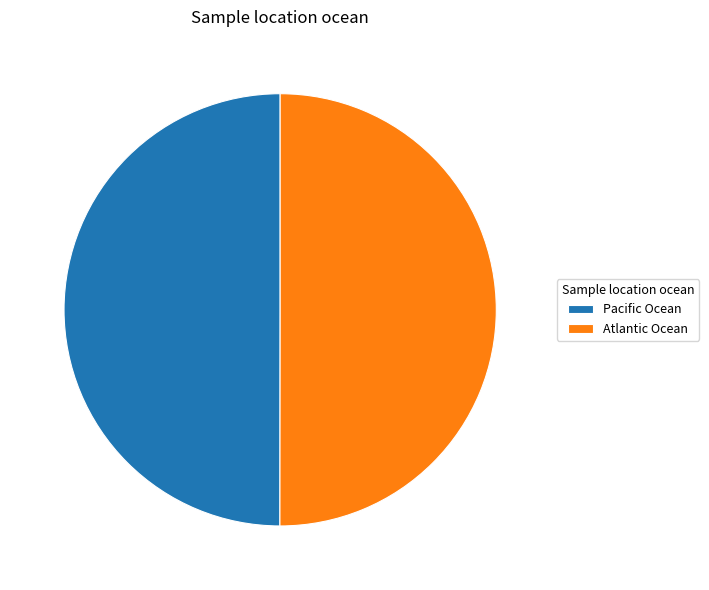

Count the number of slices in the pie.

2